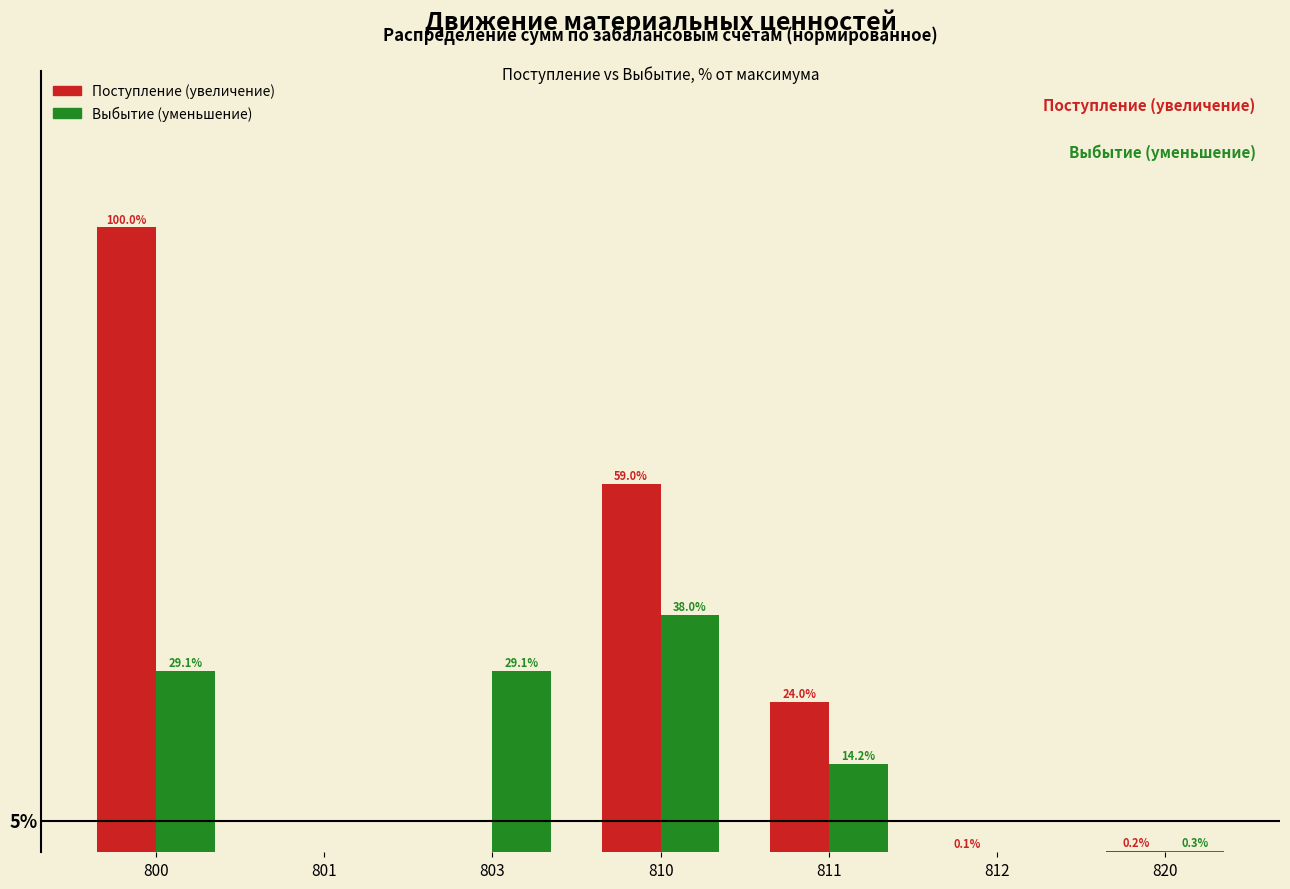

Which series changed the most between 800 and 810?

Поступление (увеличение)